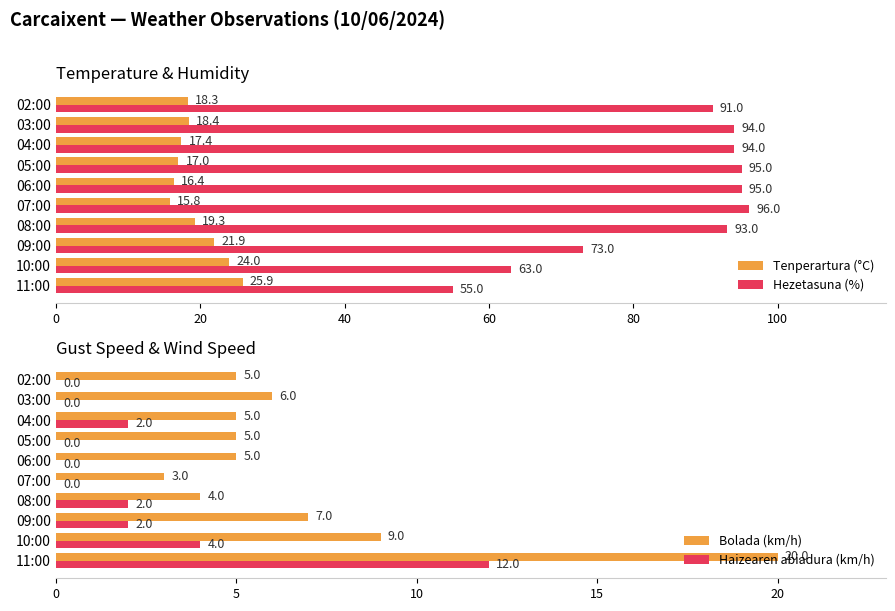

What is the sum of all Tenperartura (°C) values?

194.4